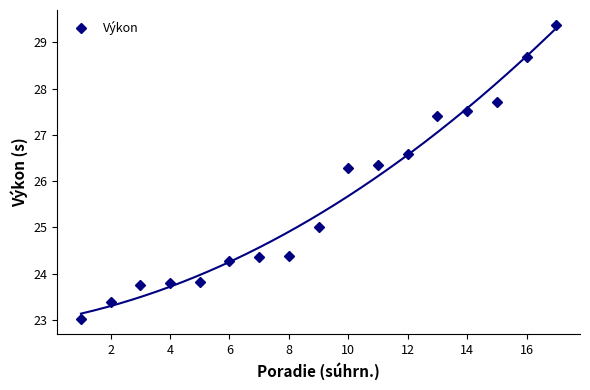

What is the minimum value shown in the chart?

23.0